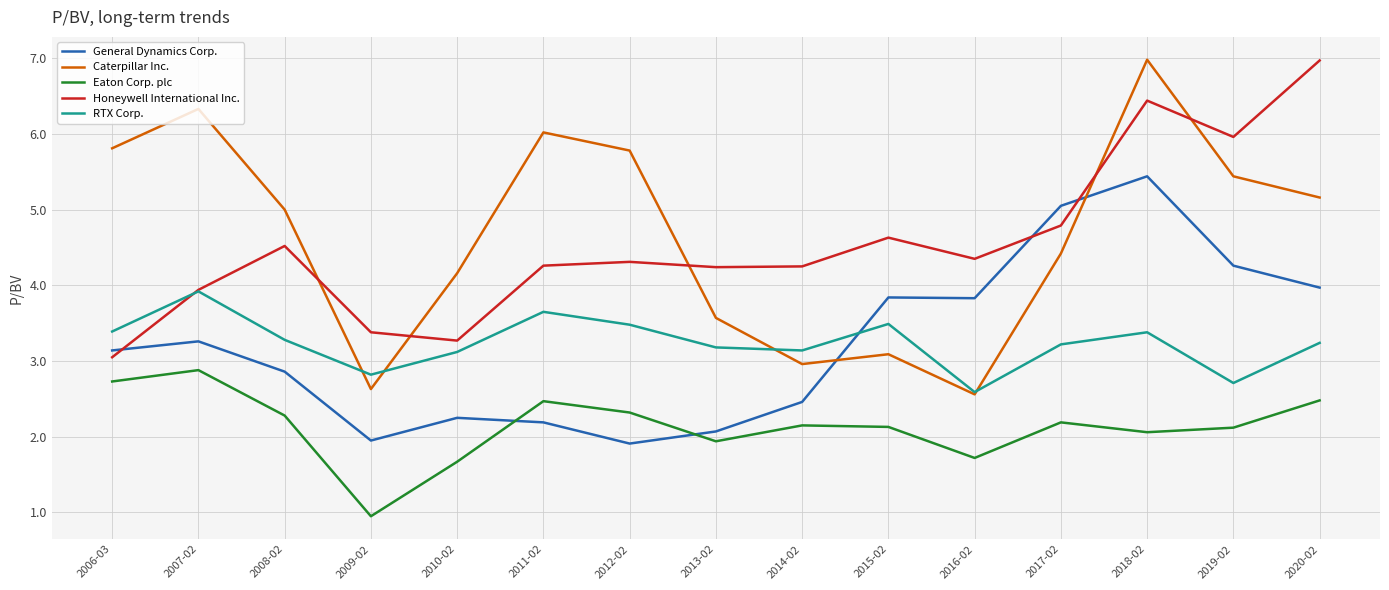

What is the spread (max minus min) of values at 2019-02?

3.8